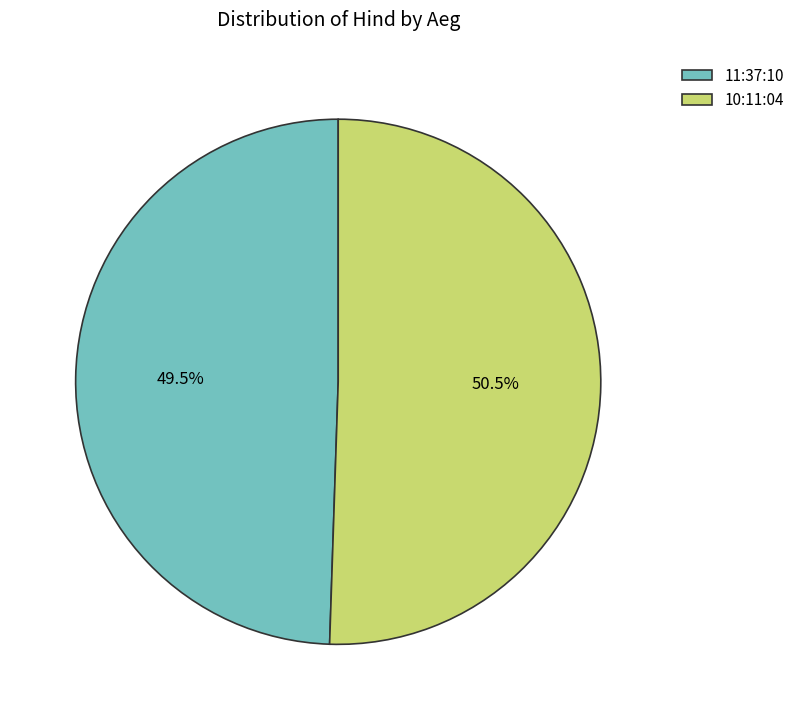

Between 11:37:10 and 10:11:04, which is larger?

10:11:04